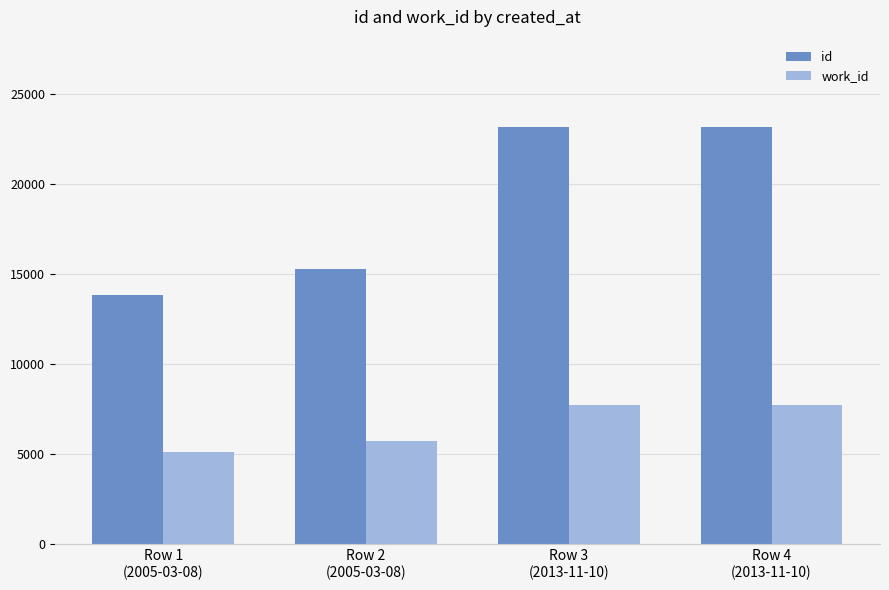

List the series in order of their peak value, highest first.

id, work_id